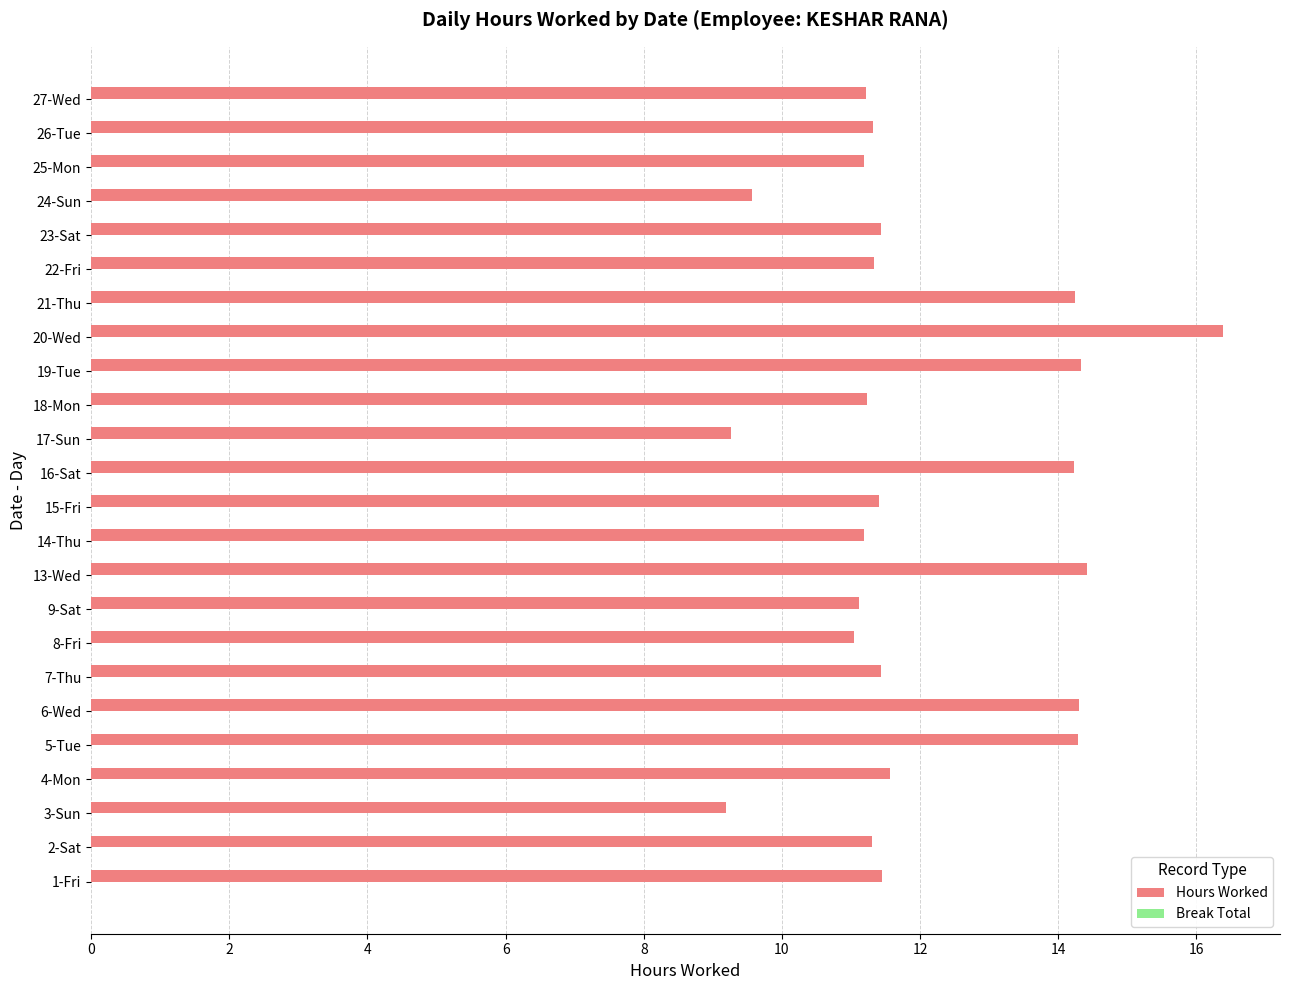

What is the change in value from 13-Wed to 23-Sat?

-3.0